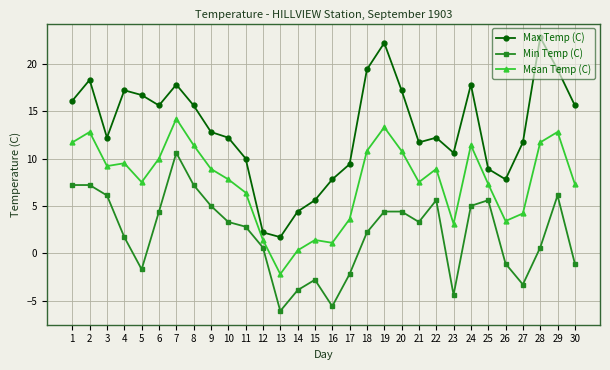

Which label corresponds to the smallest value in the chart?

13